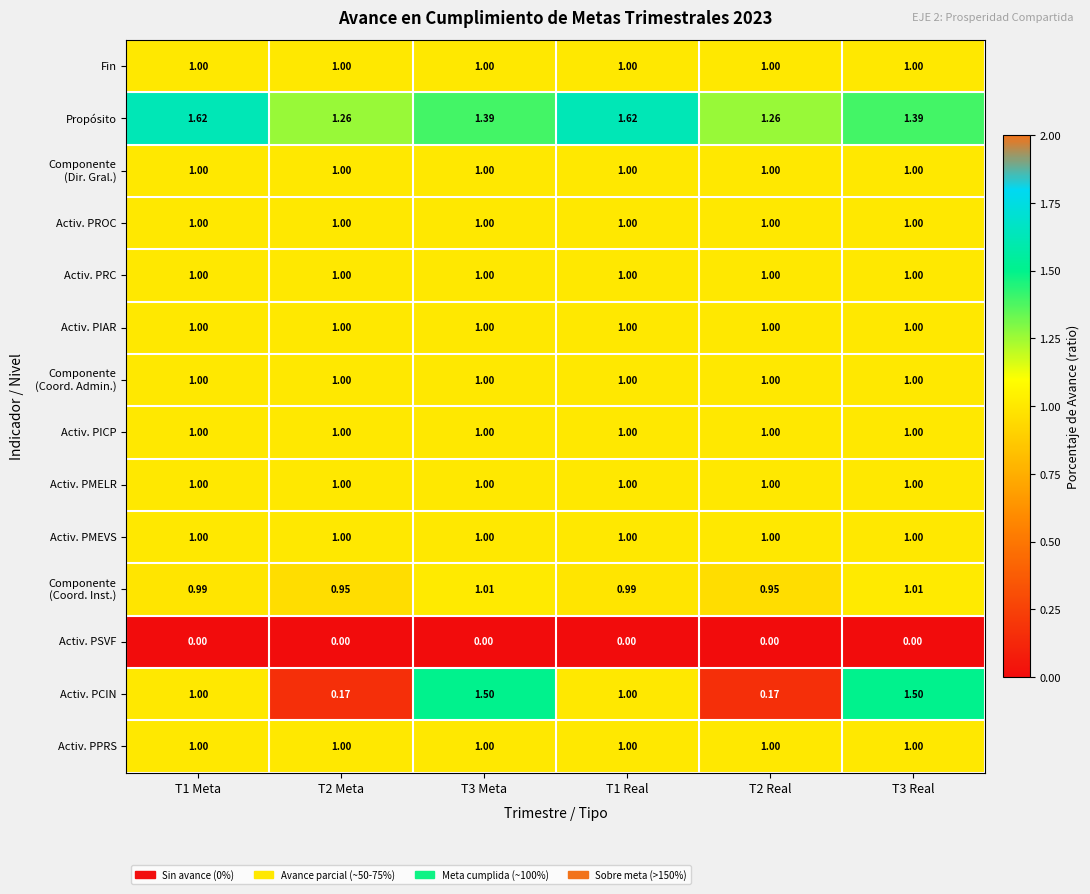

Which series has the largest range (max minus min)?

Activ. PCIN